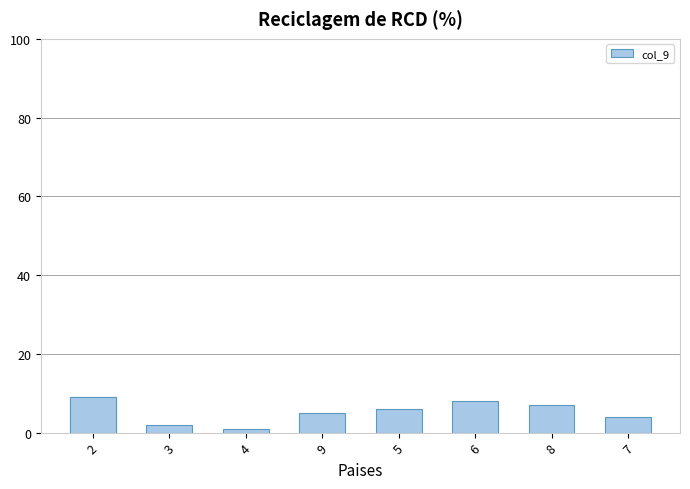

At which label is the value closest to 5?

9